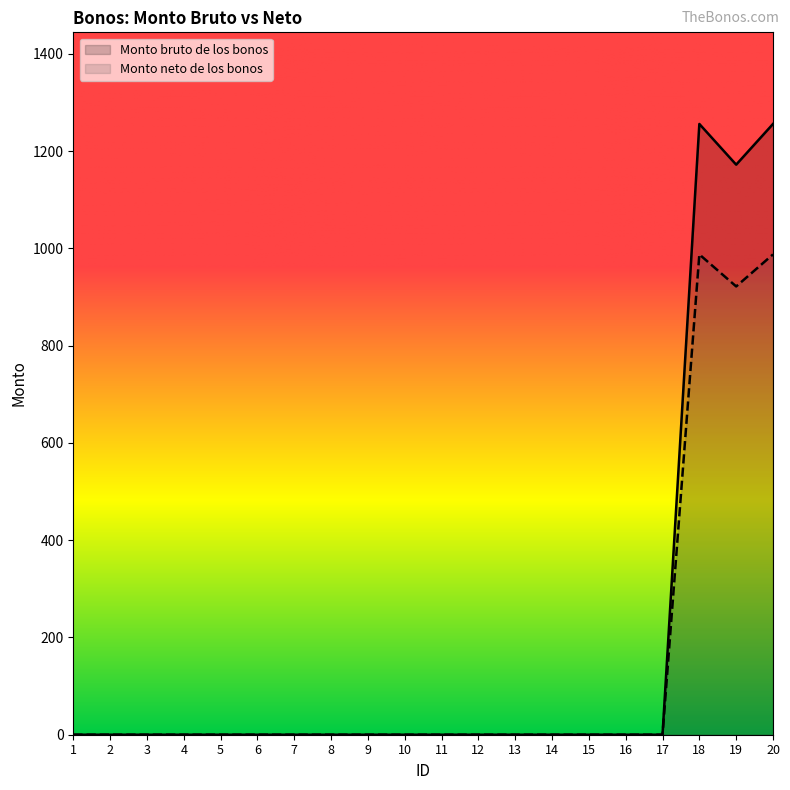

Which series has the largest total across all categories?

Monto bruto de los bonos